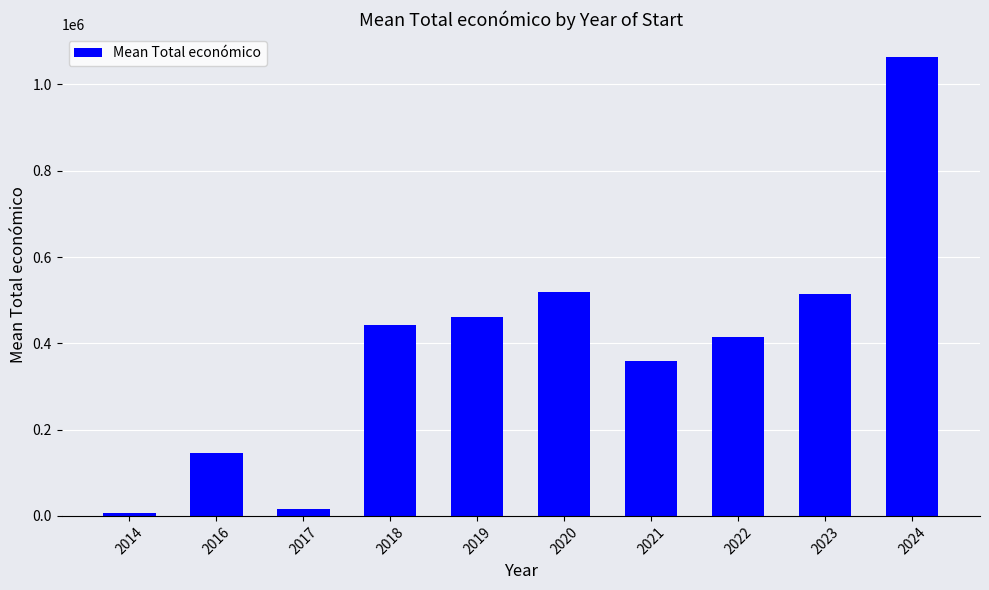

What is the greatest value displayed?

1063785